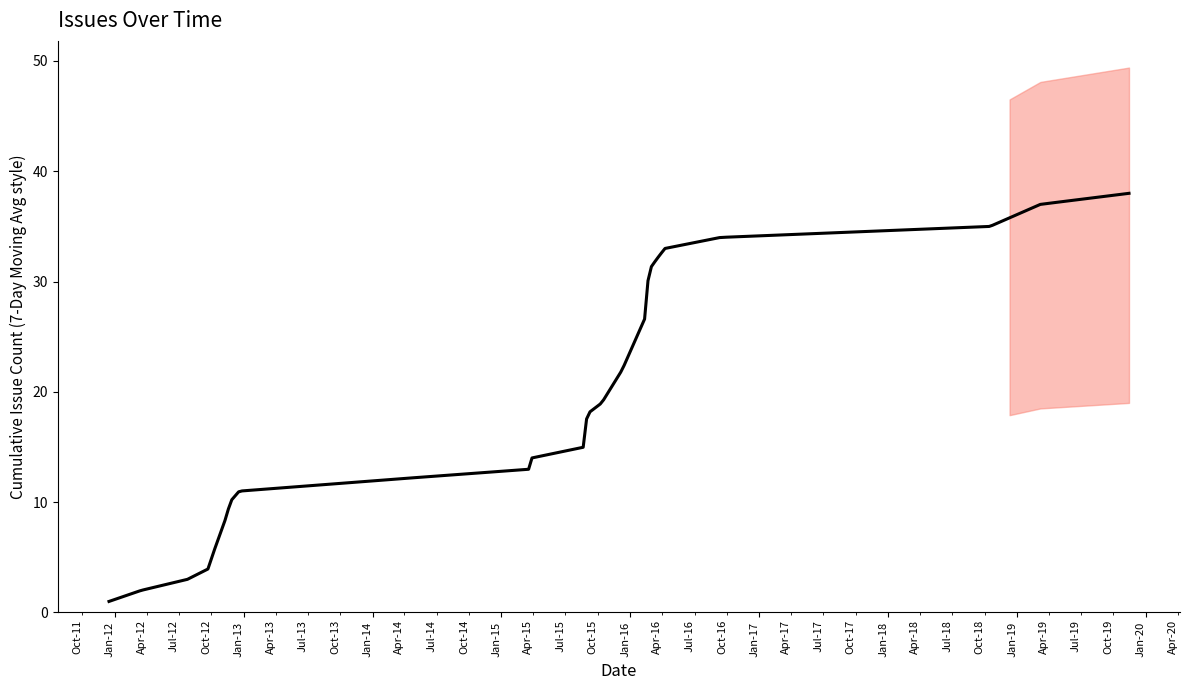

The chart shows a value of 3 at 2012-03-16. True or false?

False